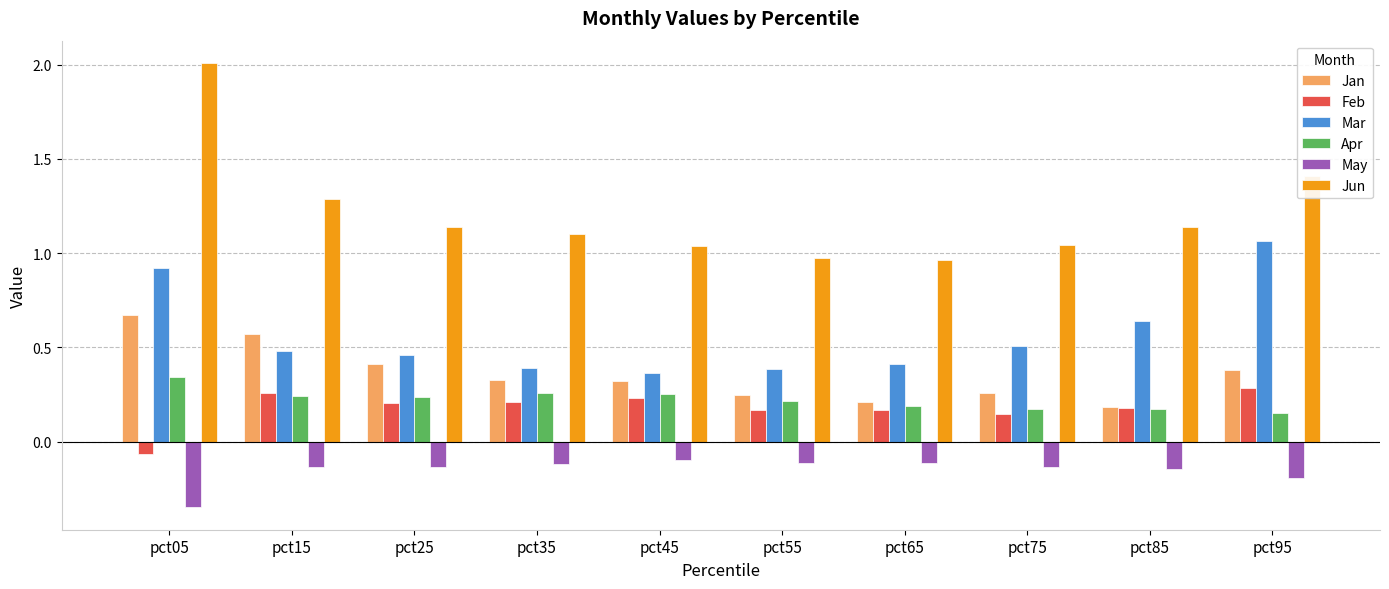

How many bars are there in total?

60